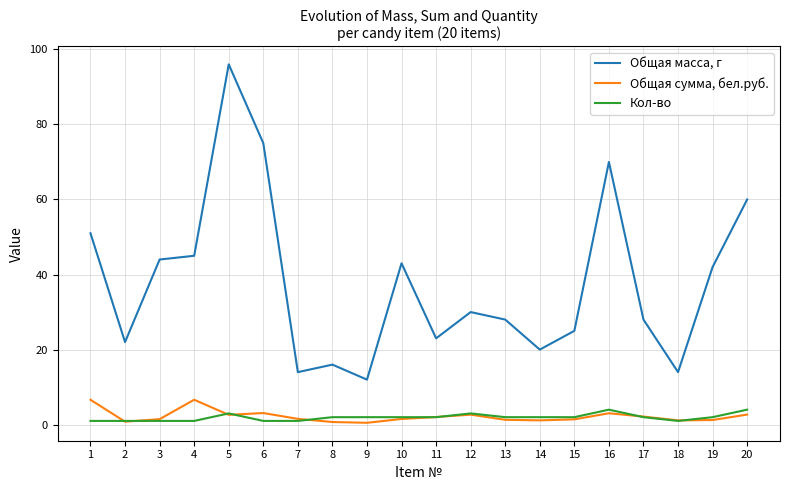

List the series in order of their peak value, highest first.

Общая масса, г, Общая сумма, бел.руб., Кол-во